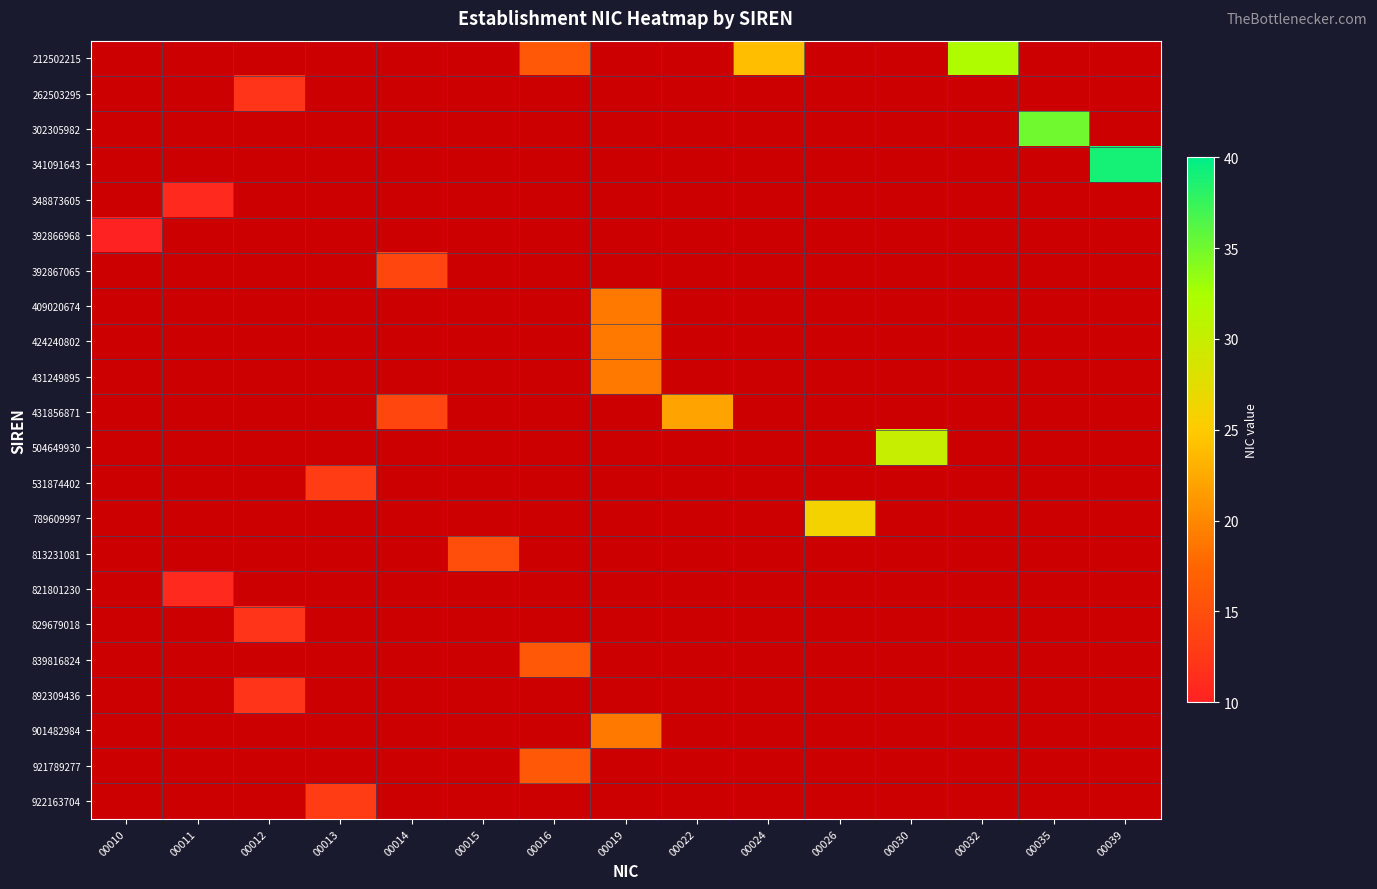

Reading left to right, list all the values displayed in this chart.

212502215: 00010=0	00011=0	00012=0	00013=0	00014=0	00015=0	00016=16	00019=0	00022=0	00024=24	00026=0	00030=0	00032=32	00035=0	00039=0
262503295: 00010=0	00011=0	00012=12	00013=0	00014=0	00015=0	00016=0	00019=0	00022=0	00024=0	00026=0	00030=0	00032=0	00035=0	00039=0
302305982: 00010=0	00011=0	00012=0	00013=0	00014=0	00015=0	00016=0	00019=0	00022=0	00024=0	00026=0	00030=0	00032=0	00035=35	00039=0
341091643: 00010=0	00011=0	00012=0	00013=0	00014=0	00015=0	00016=0	00019=0	00022=0	00024=0	00026=0	00030=0	00032=0	00035=0	00039=39
348873605: 00010=0	00011=11	00012=0	00013=0	00014=0	00015=0	00016=0	00019=0	00022=0	00024=0	00026=0	00030=0	00032=0	00035=0	00039=0
392866968: 00010=10	00011=0	00012=0	00013=0	00014=0	00015=0	00016=0	00019=0	00022=0	00024=0	00026=0	00030=0	00032=0	00035=0	00039=0
392867065: 00010=0	00011=0	00012=0	00013=0	00014=14	00015=0	00016=0	00019=0	00022=0	00024=0	00026=0	00030=0	00032=0	00035=0	00039=0
409020674: 00010=0	00011=0	00012=0	00013=0	00014=0	00015=0	00016=0	00019=19	00022=0	00024=0	00026=0	00030=0	00032=0	00035=0	00039=0
424240802: 00010=0	00011=0	00012=0	00013=0	00014=0	00015=0	00016=0	00019=19	00022=0	00024=0	00026=0	00030=0	00032=0	00035=0	00039=0
431249895: 00010=0	00011=0	00012=0	00013=0	00014=0	00015=0	00016=0	00019=19	00022=0	00024=0	00026=0	00030=0	00032=0	00035=0	00039=0
431856871: 00010=0	00011=0	00012=0	00013=0	00014=14	00015=0	00016=0	00019=0	00022=22	00024=0	00026=0	00030=0	00032=0	00035=0	00039=0
504649930: 00010=0	00011=0	00012=0	00013=0	00014=0	00015=0	00016=0	00019=0	00022=0	00024=0	00026=0	00030=30	00032=0	00035=0	00039=0
531874402: 00010=0	00011=0	00012=0	00013=13	00014=0	00015=0	00016=0	00019=0	00022=0	00024=0	00026=0	00030=0	00032=0	00035=0	00039=0
789609997: 00010=0	00011=0	00012=0	00013=0	00014=0	00015=0	00016=0	00019=0	00022=0	00024=0	00026=26	00030=0	00032=0	00035=0	00039=0
813231081: 00010=0	00011=0	00012=0	00013=0	00014=0	00015=15	00016=0	00019=0	00022=0	00024=0	00026=0	00030=0	00032=0	00035=0	00039=0
821801230: 00010=0	00011=11	00012=0	00013=0	00014=0	00015=0	00016=0	00019=0	00022=0	00024=0	00026=0	00030=0	00032=0	00035=0	00039=0
829679018: 00010=0	00011=0	00012=12	00013=0	00014=0	00015=0	00016=0	00019=0	00022=0	00024=0	00026=0	00030=0	00032=0	00035=0	00039=0
839816824: 00010=0	00011=0	00012=0	00013=0	00014=0	00015=0	00016=16	00019=0	00022=0	00024=0	00026=0	00030=0	00032=0	00035=0	00039=0
892309436: 00010=0	00011=0	00012=12	00013=0	00014=0	00015=0	00016=0	00019=0	00022=0	00024=0	00026=0	00030=0	00032=0	00035=0	00039=0
901482984: 00010=0	00011=0	00012=0	00013=0	00014=0	00015=0	00016=0	00019=19	00022=0	00024=0	00026=0	00030=0	00032=0	00035=0	00039=0
921789277: 00010=0	00011=0	00012=0	00013=0	00014=0	00015=0	00016=16	00019=0	00022=0	00024=0	00026=0	00030=0	00032=0	00035=0	00039=0
922163704: 00010=0	00011=0	00012=0	00013=13	00014=0	00015=0	00016=0	00019=0	00022=0	00024=0	00026=0	00030=0	00032=0	00035=0	00039=0